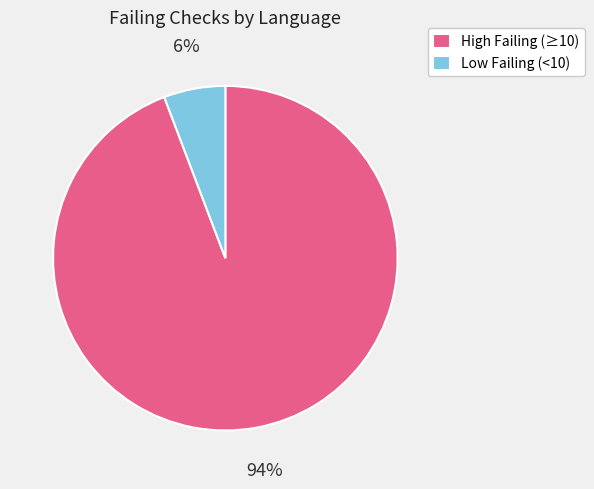

What percentage is the High Failing (≥10) slice, to the nearest percent?

94%